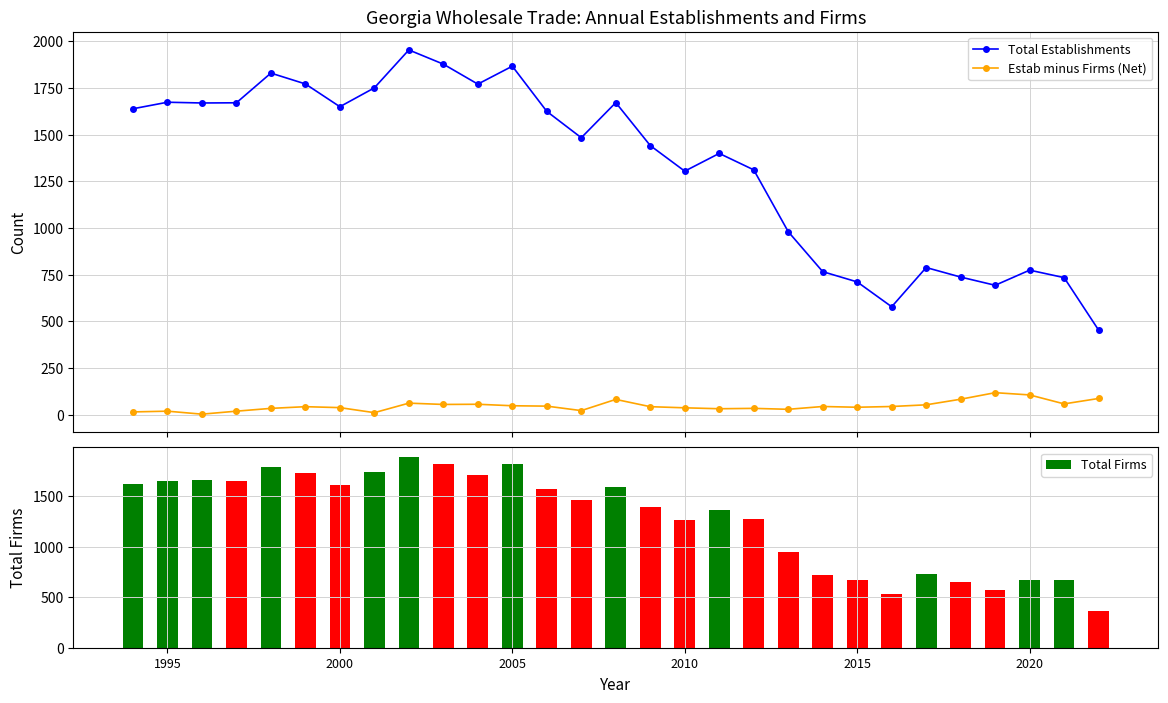

What is the highest value of the Estab minus Firms (Net) series?

118